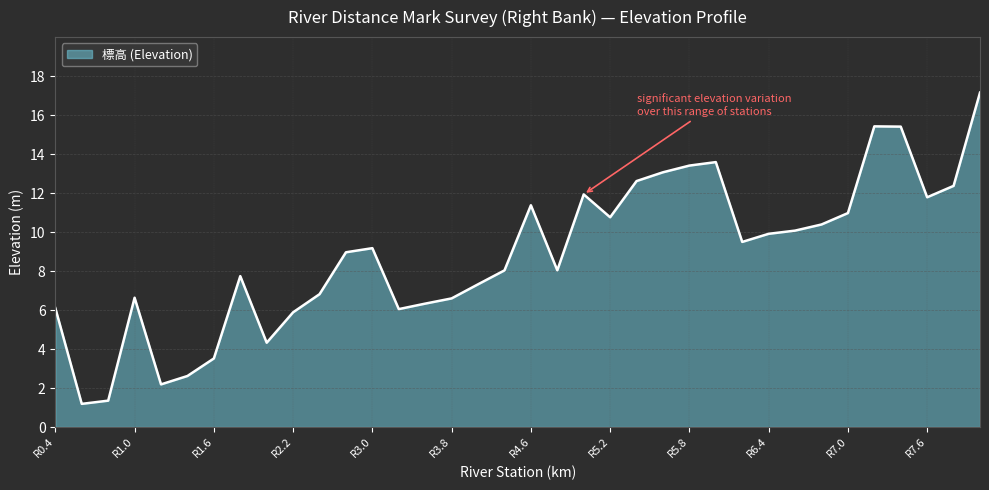

What is the maximum value shown in the chart?

17.2